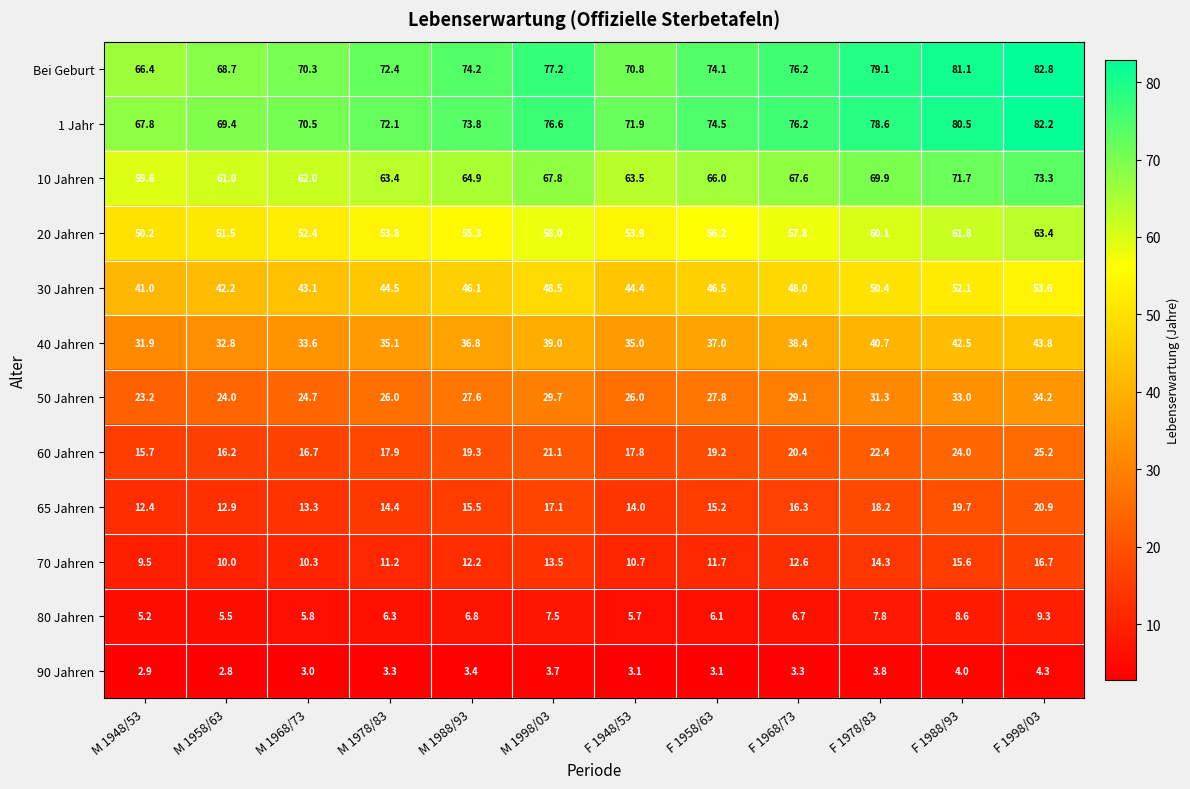

Which series has the widest spread of values?

Bei Geburt